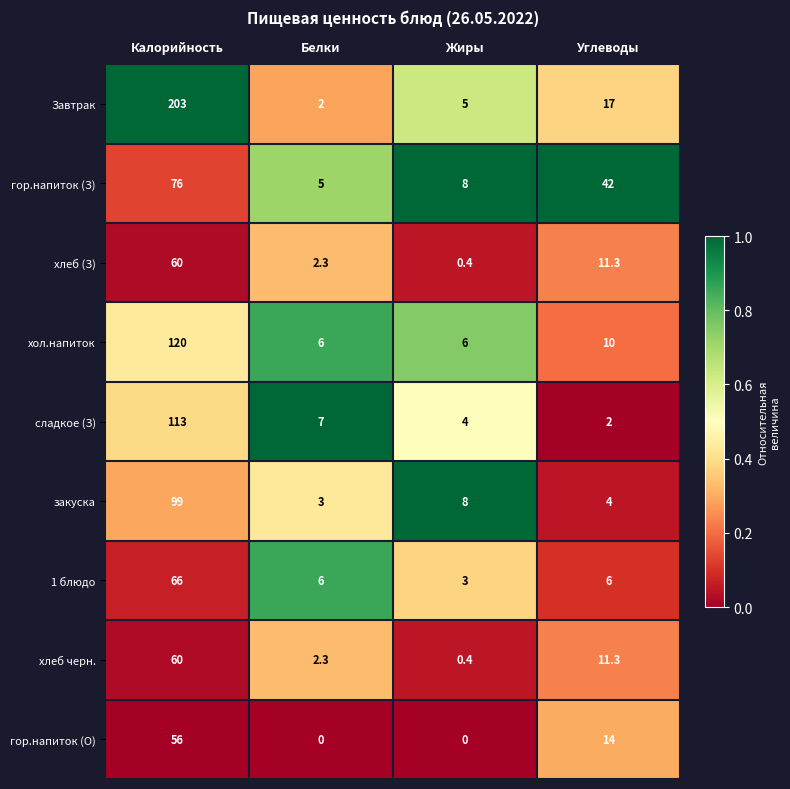

What is the difference between the second highest and minimum values in the хлеб (З) series?

10.9